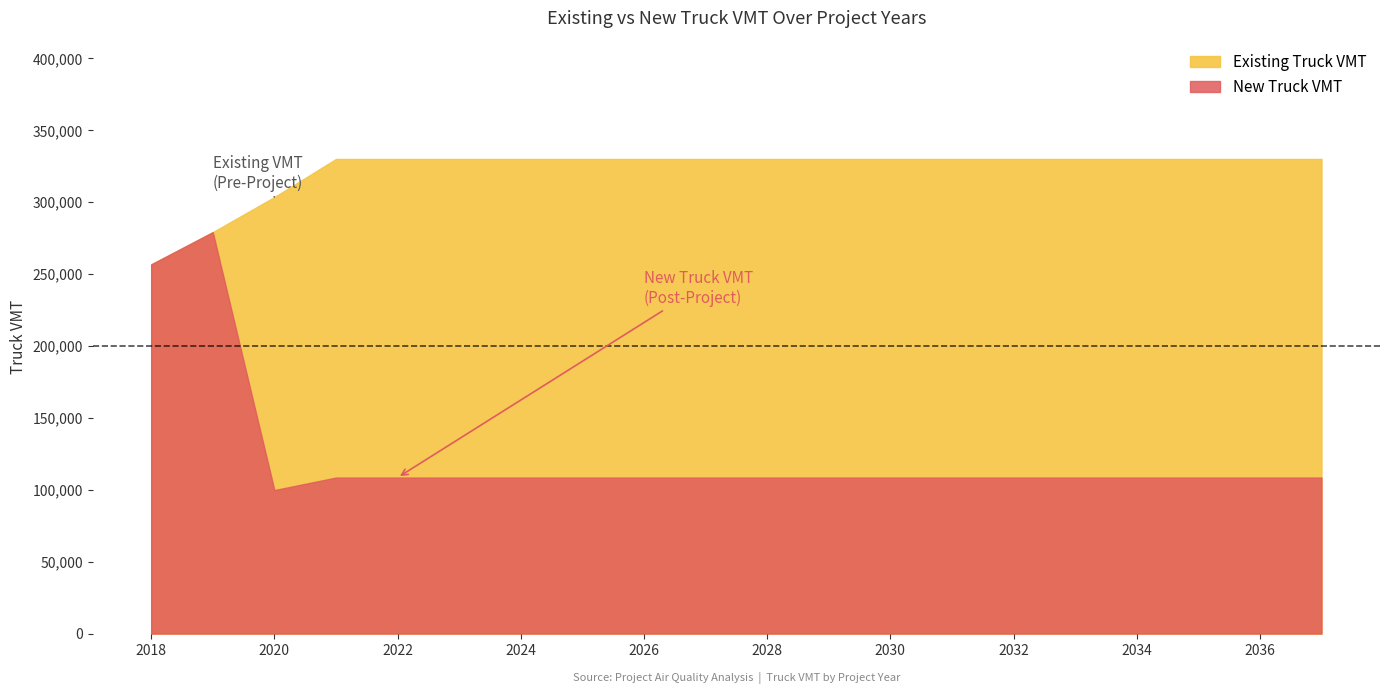

Reading right to left, list all the values displayed in this chart.

Existing Truck VMT: 2037=329859.1	2036=329859.1	2035=329859.1	2034=329859.1	2033=329859.1	2032=329859.1	2031=329859.1	2030=329859.1	2029=329859.1	2028=329859.1	2027=329859.1	2026=329859.1	2025=329859.1	2024=329859.1	2023=329859.1	2022=329859.1	2021=329859.1	2020=303368.3	2019=279005.0	2018=256598.3
New Truck VMT: 2037=108413.7	2036=108413.7	2035=108413.7	2034=108413.7	2033=108413.7	2032=108413.7	2031=108413.7	2030=108413.7	2029=108413.7	2028=108413.7	2027=108413.7	2026=108413.7	2025=108413.7	2024=108413.7	2023=108413.7	2022=108413.7	2021=108413.7	2020=99707.1	2019=279005.0	2018=256598.3